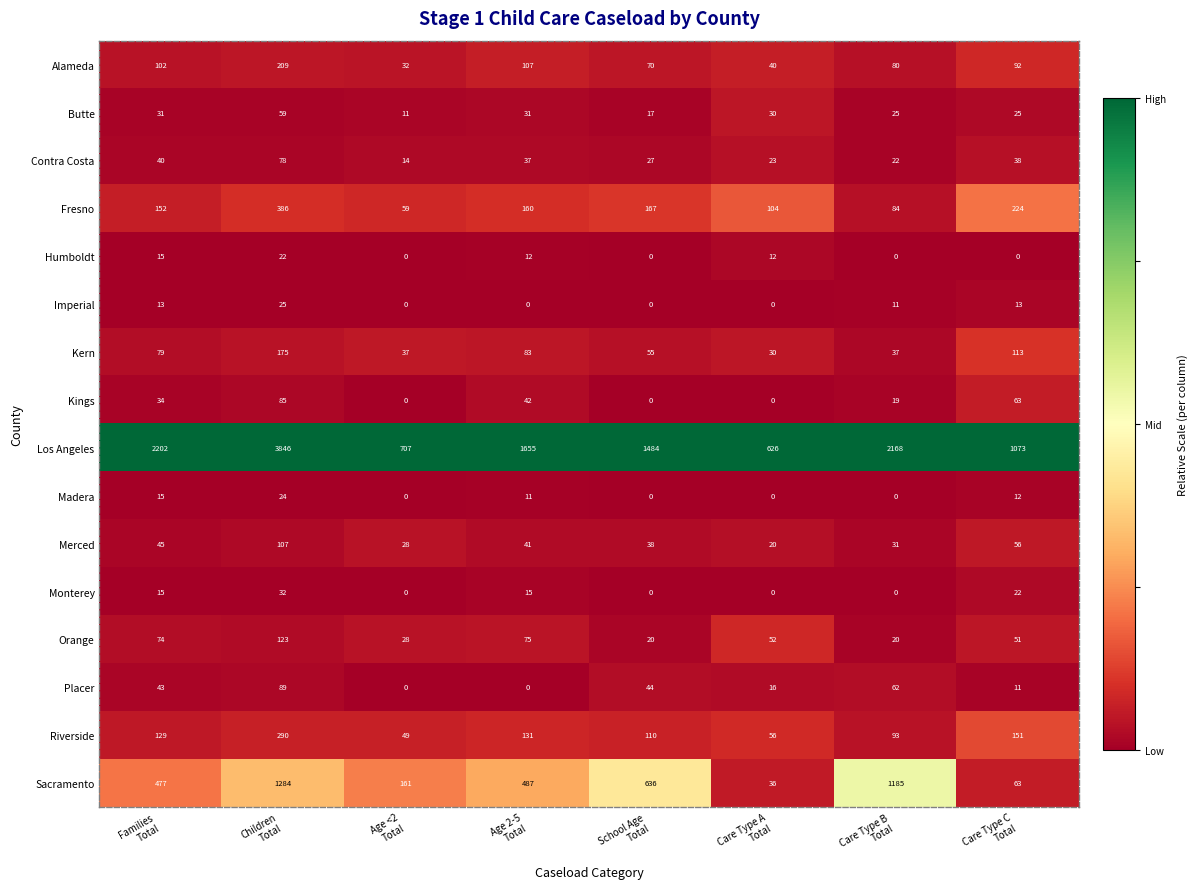

How many data points does each series have?

8